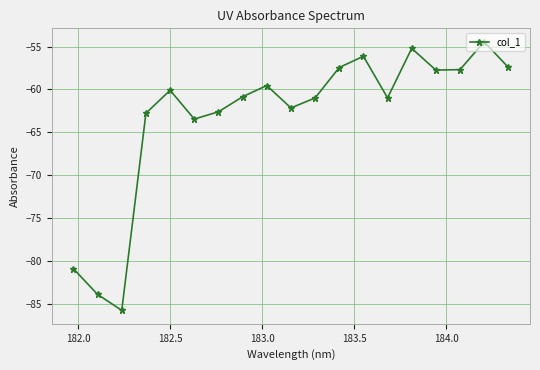

How many interior local valleys (lower than both neighbors) does the data have?

5